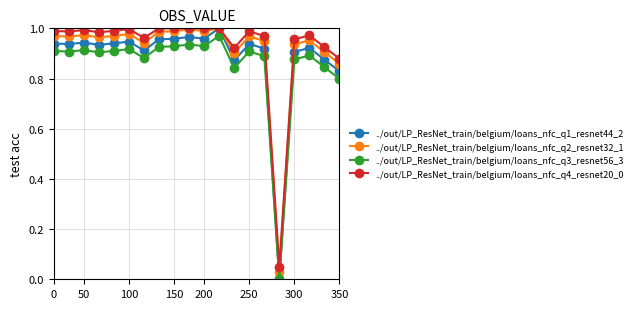

True or false: ../out/LP_ResNet_train/belgium/loans_nfc_q4_resnet20_0 has more than 0 interior local peaks.

True